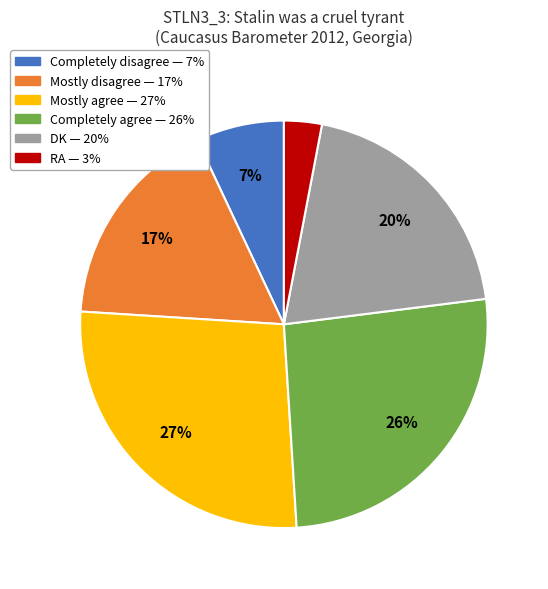

Is there any slice that represents more than half of the pie?

No